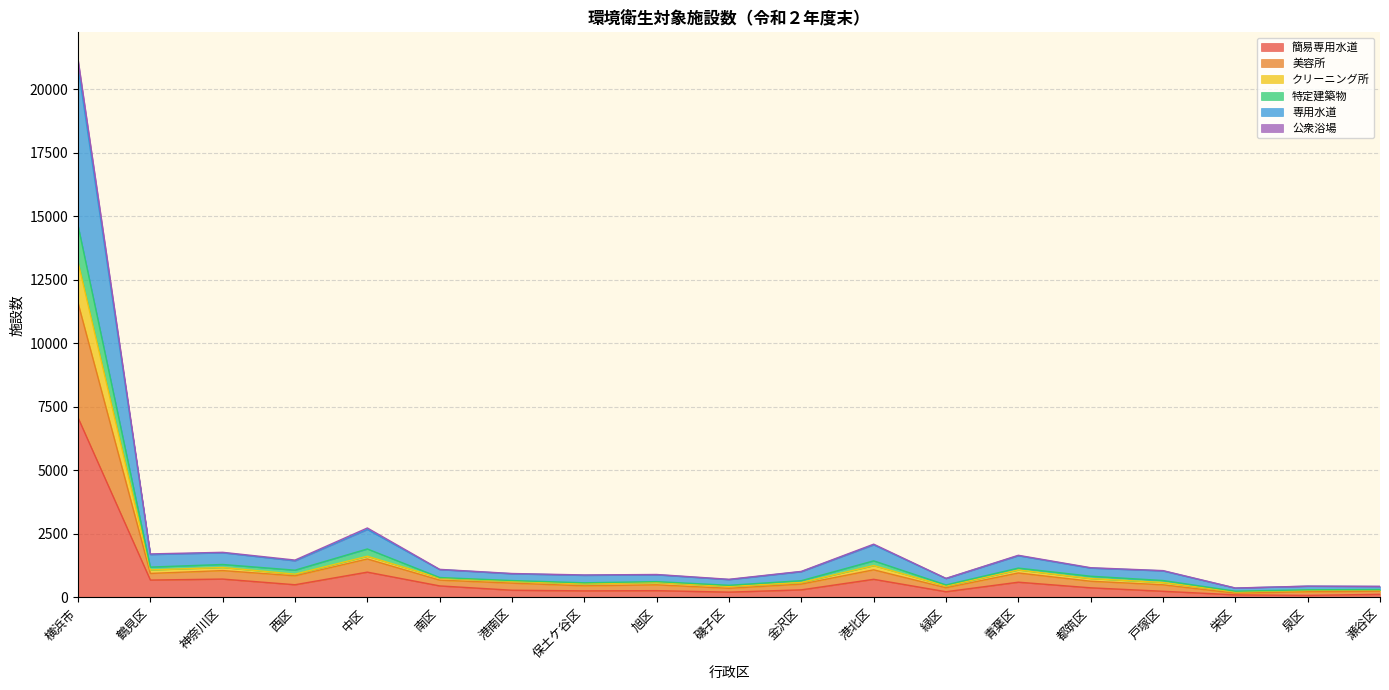

The value of 公衆浴場 at 港北区 is 578. True or false?

False